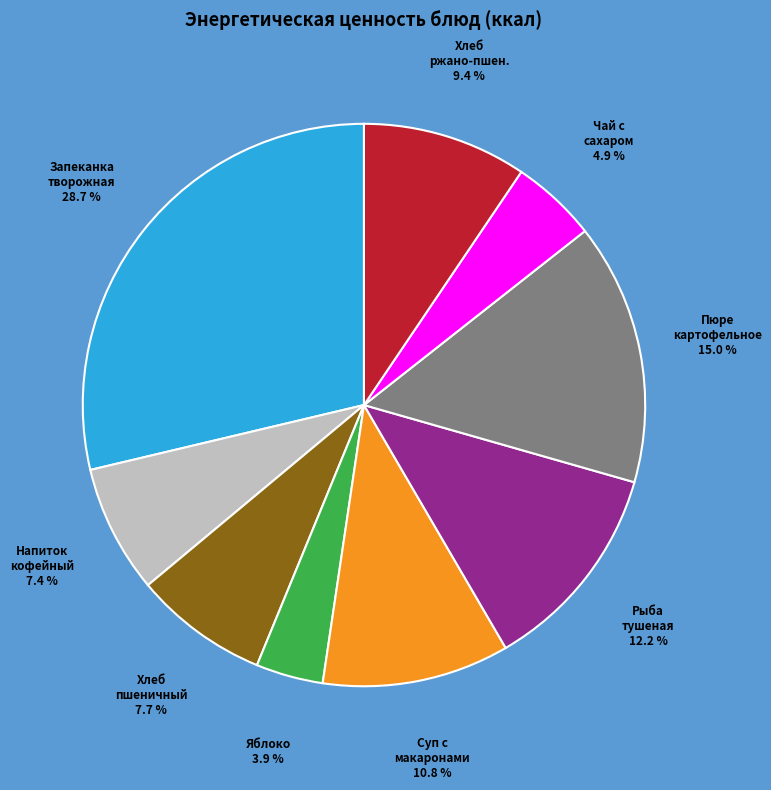

Which category has the biggest portion of the pie?

Запеканка творожная